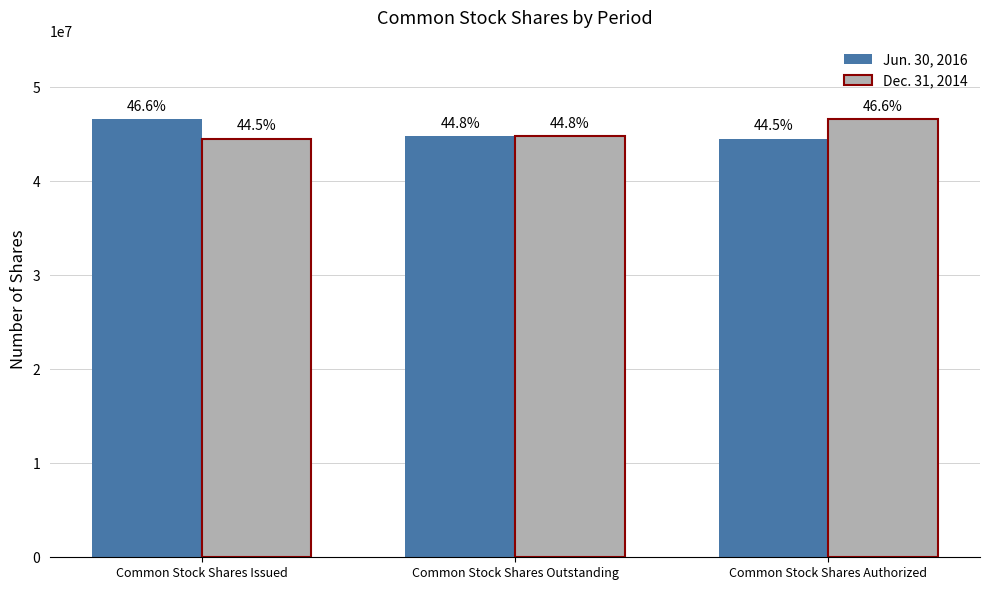

Which series has the widest spread of values?

Jun. 30, 2016